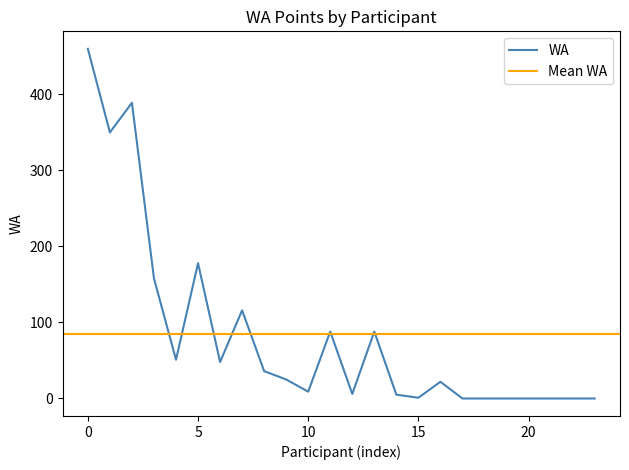

True or false: there are more than 2 points higher than both neighbors.

True